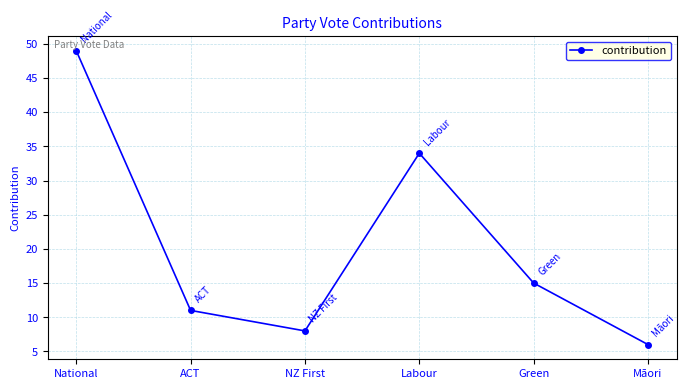

How many points are higher than both their immediate neighbors (excluding endpoints)?

1